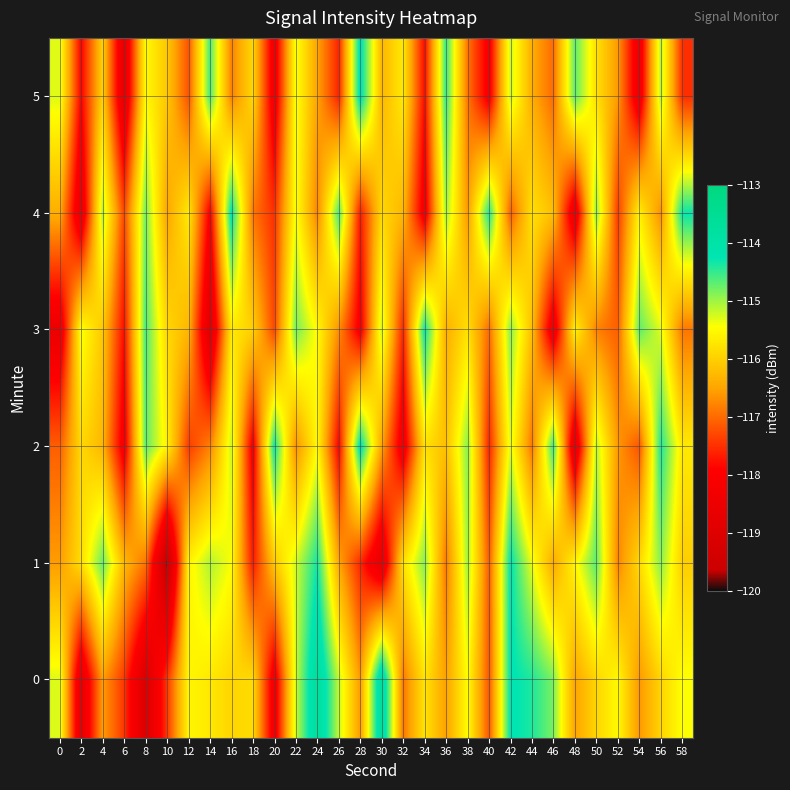

Which label corresponds to the largest value in the chart?

30